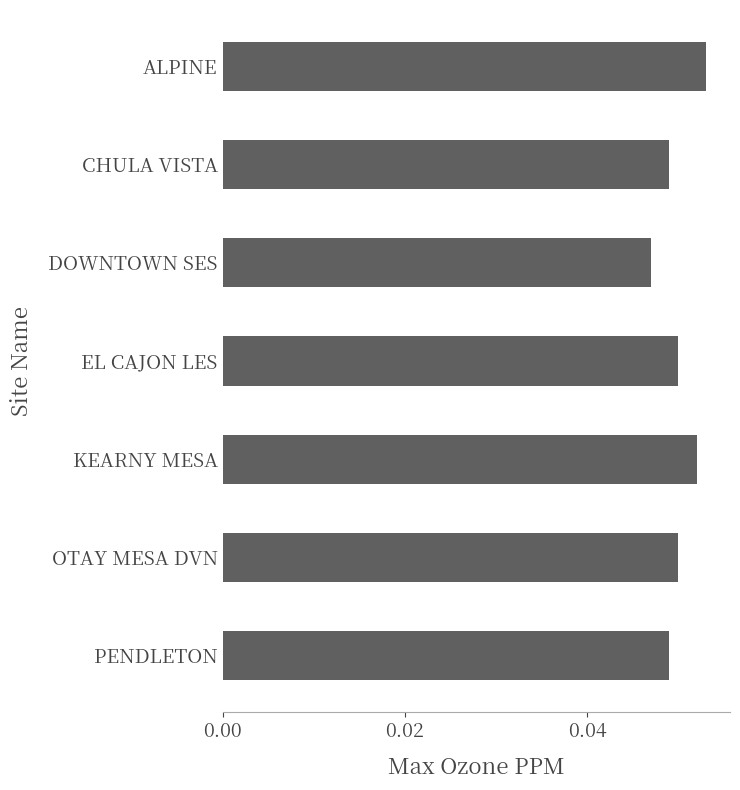

What is the label of the 4th bar from the bottom?

EL CAJON LES